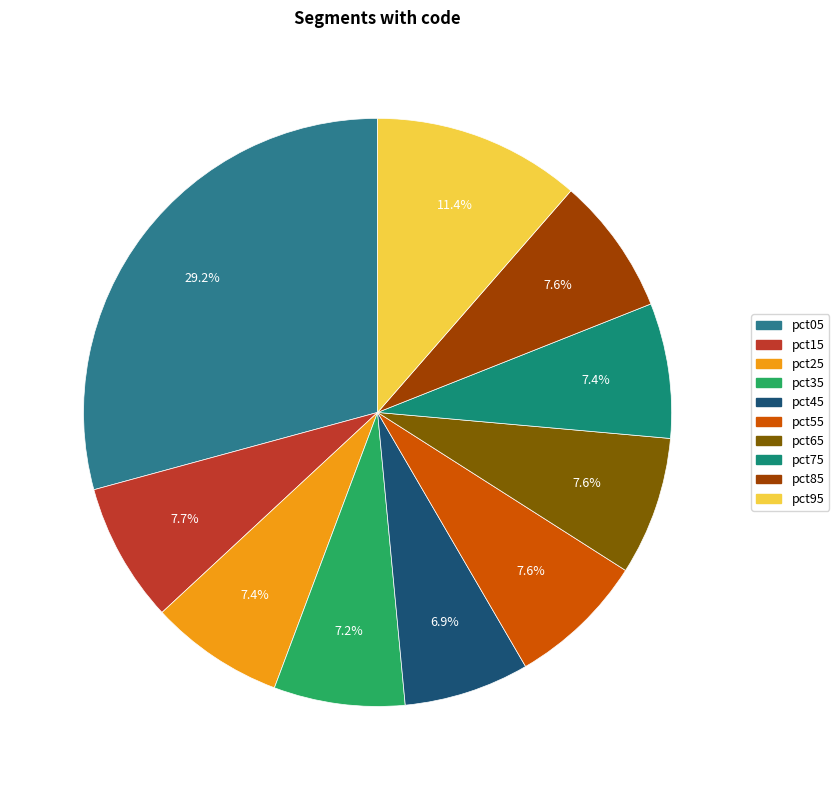

What is the change in value from pct45 to pct95?

+0.3